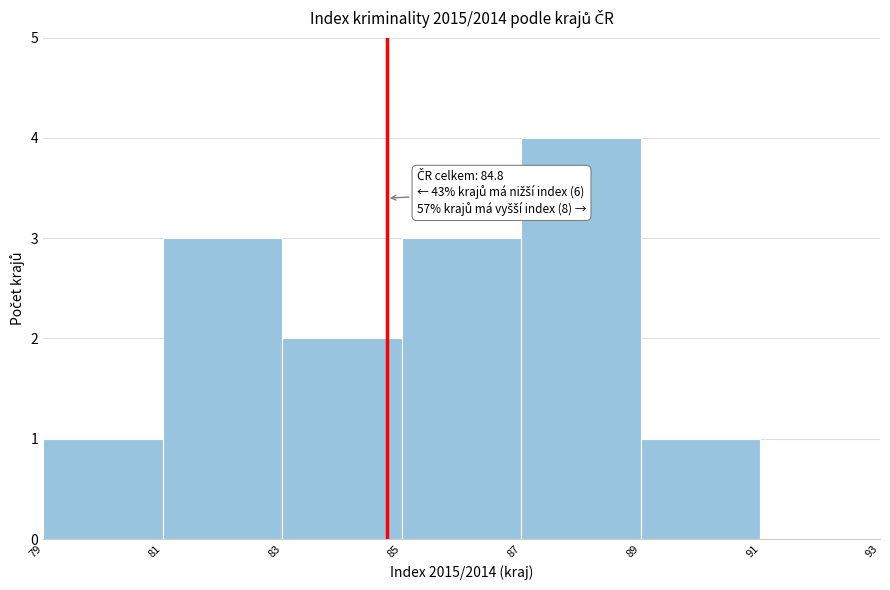

Which range on the x-axis has the tallest bar?

87 to 89